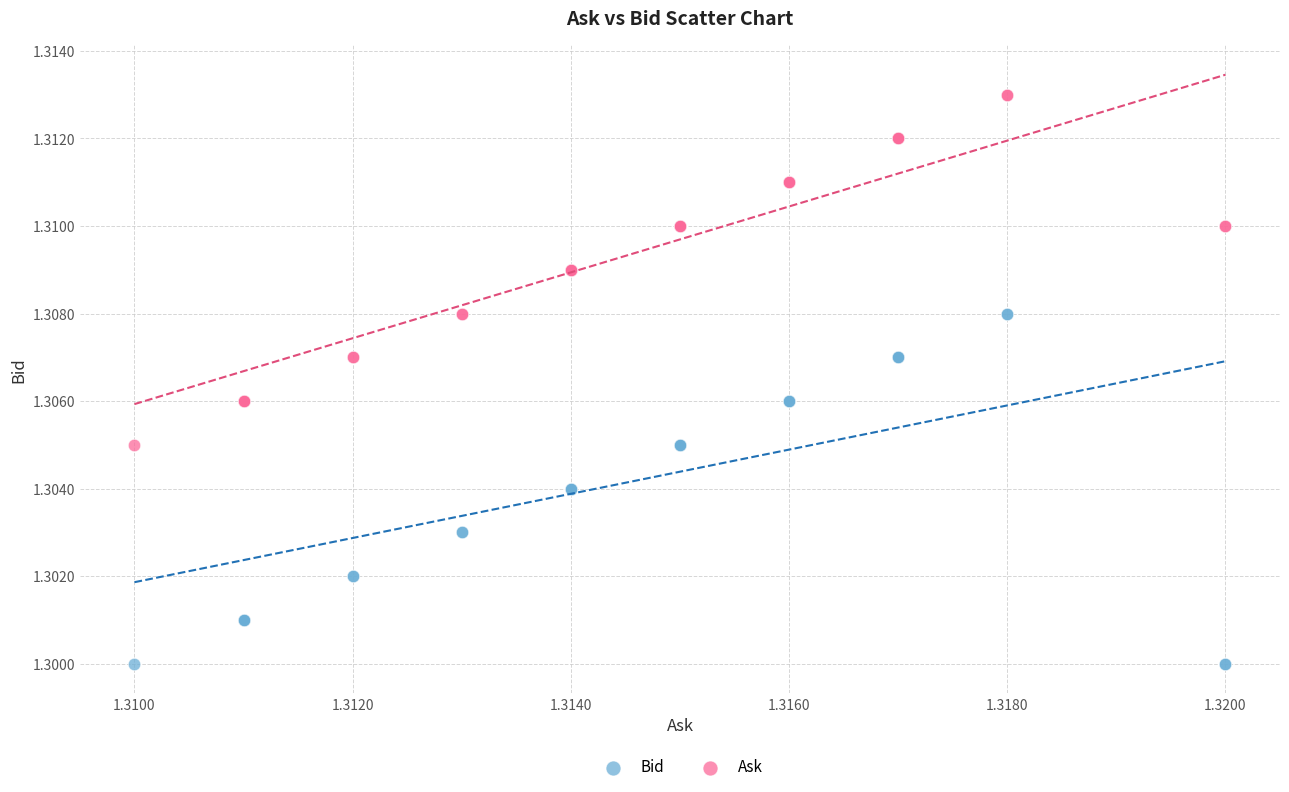

What are all the series names shown in the legend?

Bid, Ask